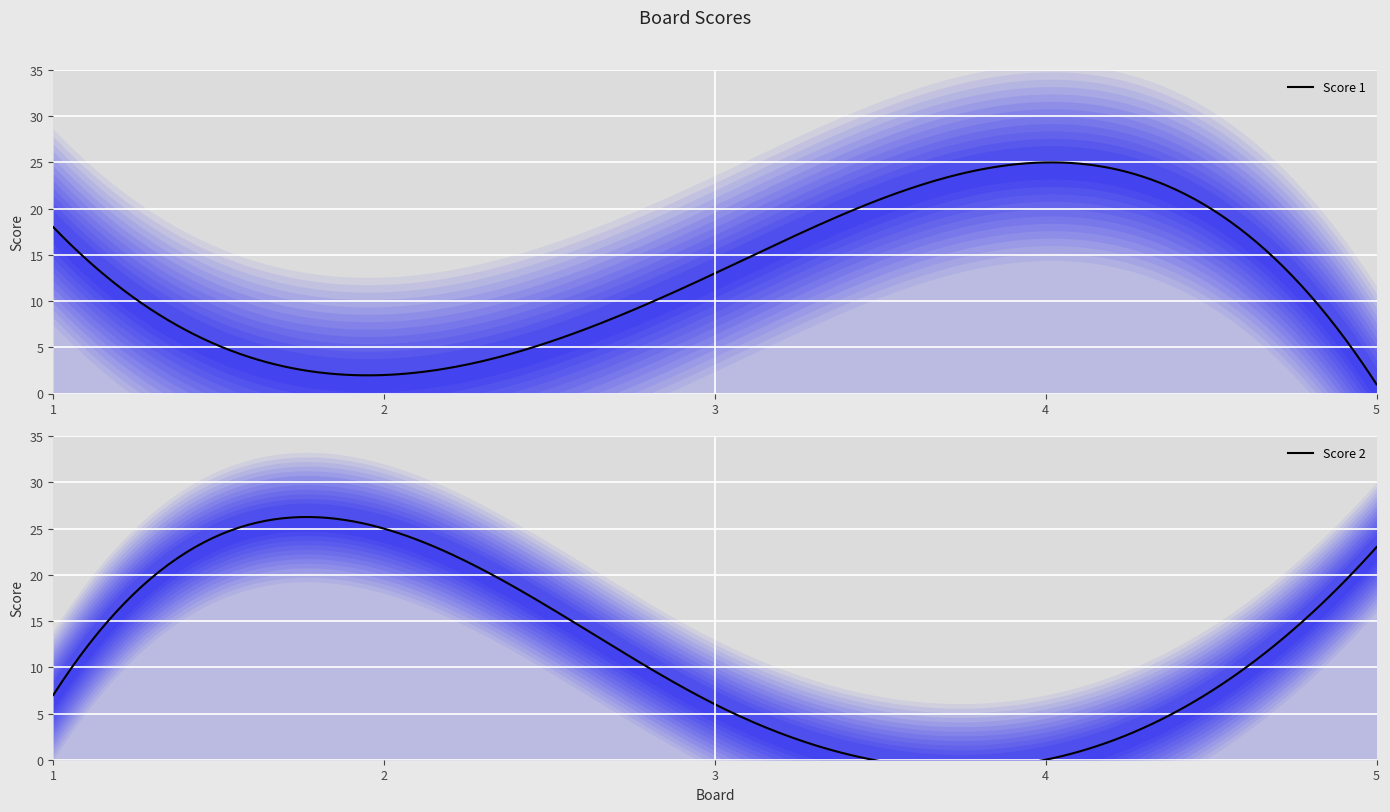

After their last crossing, which series has the higher values: Score 2 or Score 1?

Score 2